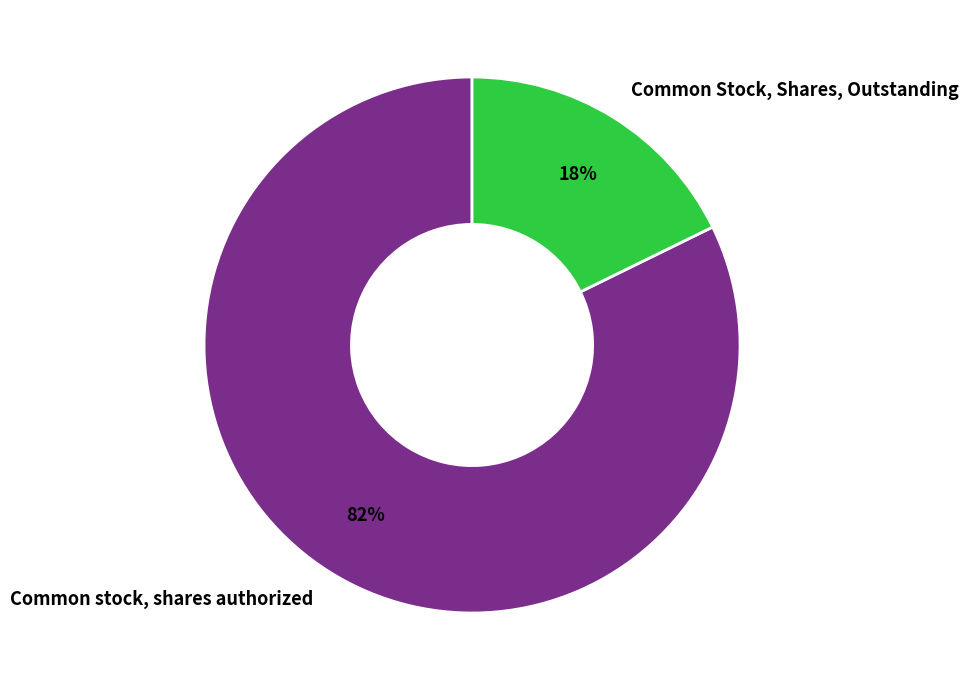

What percentage is the Common Stock, Shares, Outstanding slice, to the nearest percent?

18%